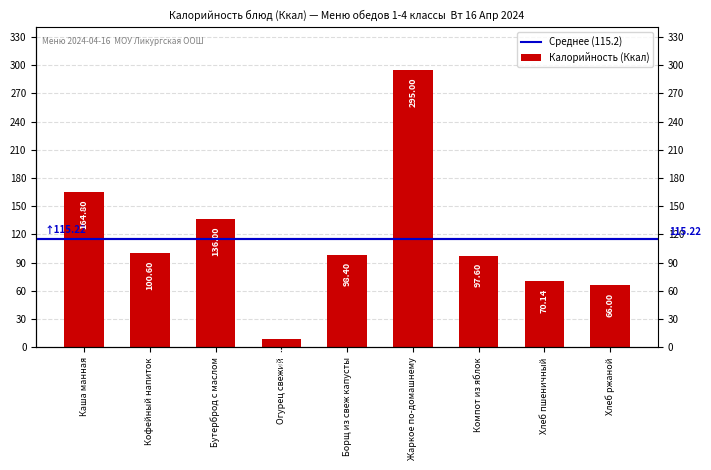

What is the change in value from Бутерброд с маслом to Огурец свежий?

-127.5